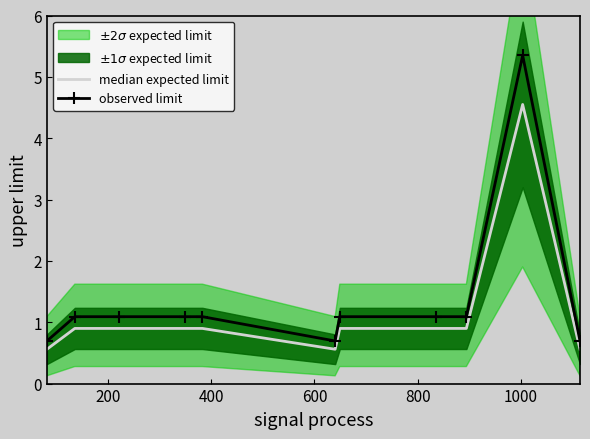

True or false: median expected limit and observed limit intersect in this chart.

False